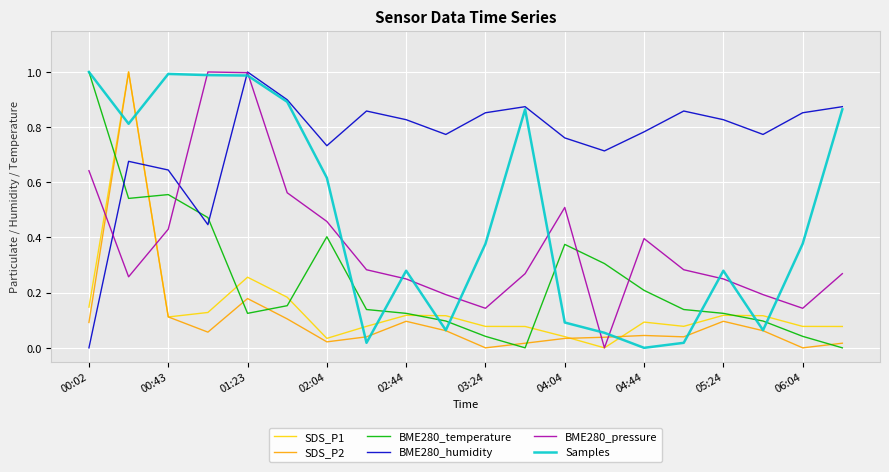

True or false: BME280_humidity and SDS_P2 intersect in this chart.

True